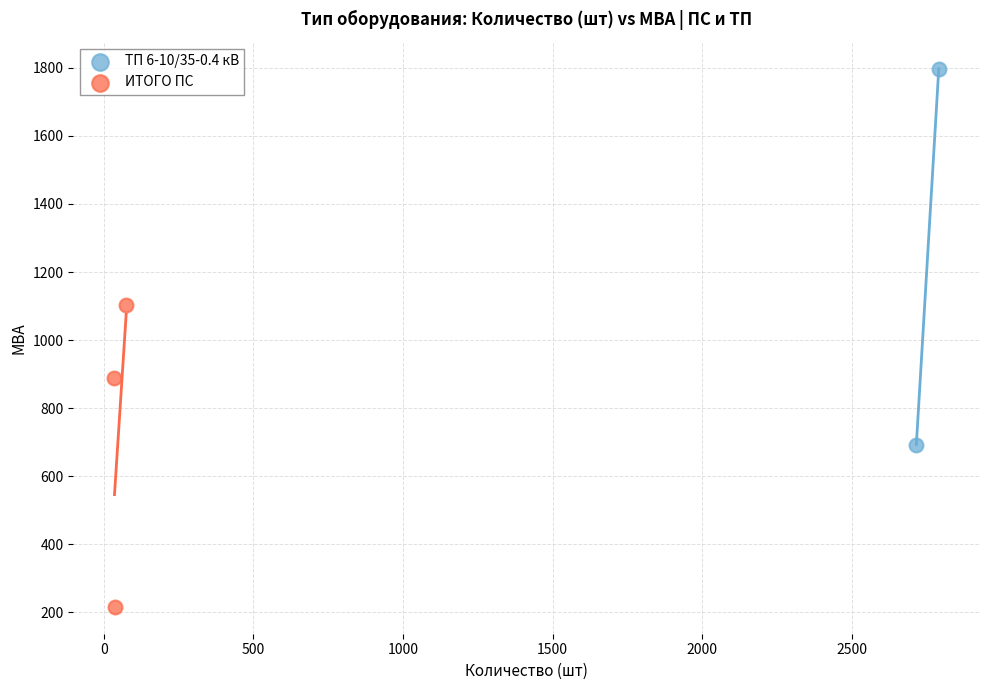

Which series contains the highest Y value?

ТП 6-10/35-0.4 кВ